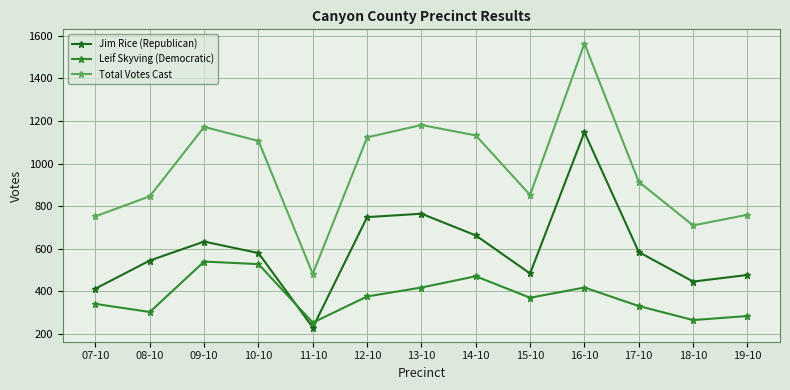

What is the label of the 2nd point from the left?

08-10